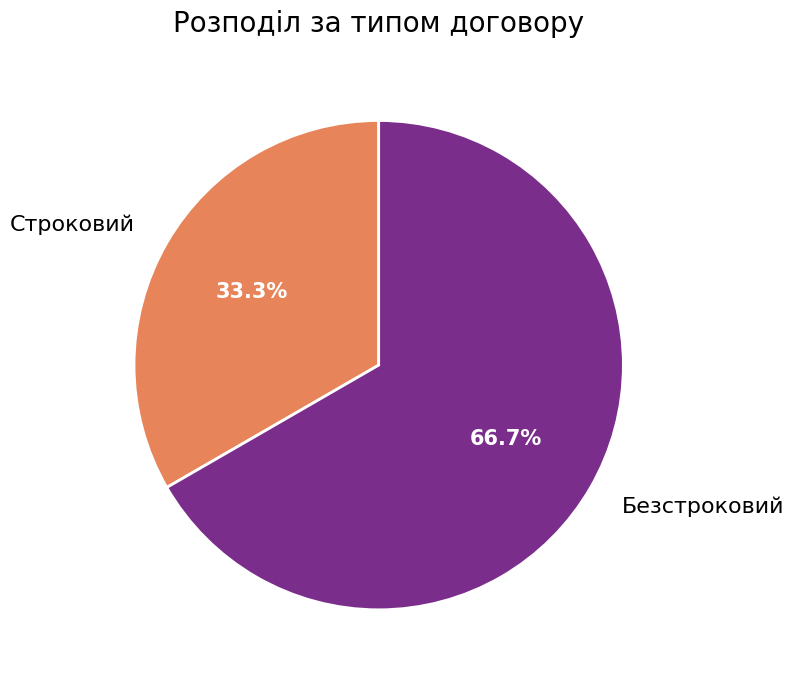

What is the smallest slice in the pie chart?

Строковий